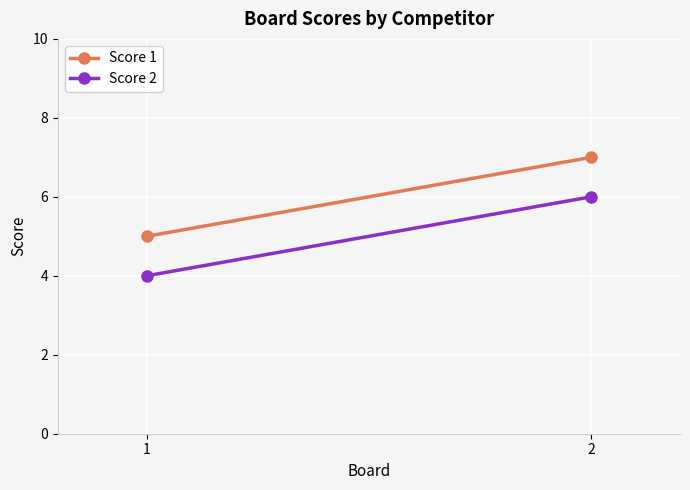

At which category is the sum across all series the highest?

2